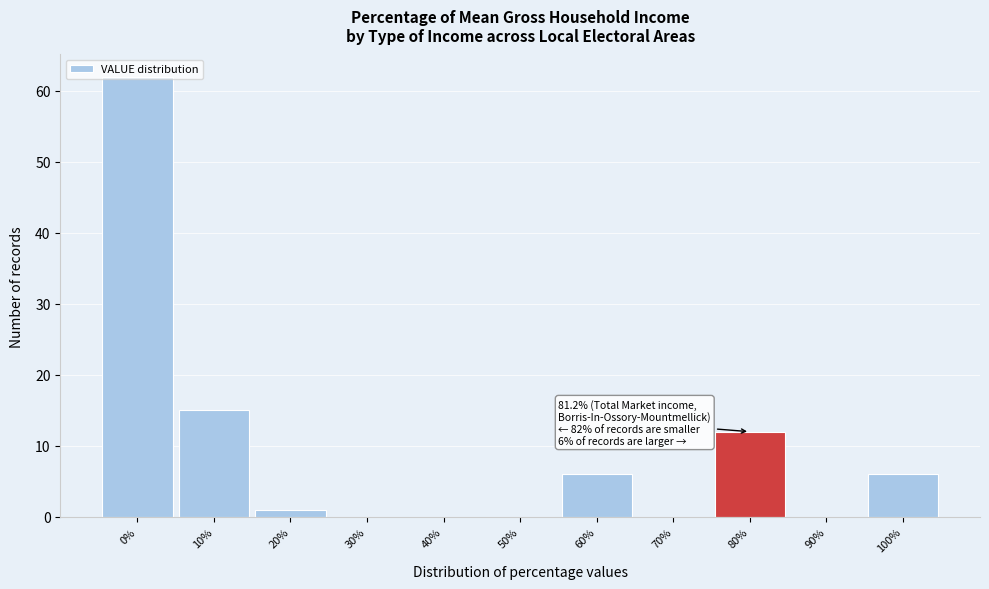

What is the sum of the values at 100% and 80%?

18